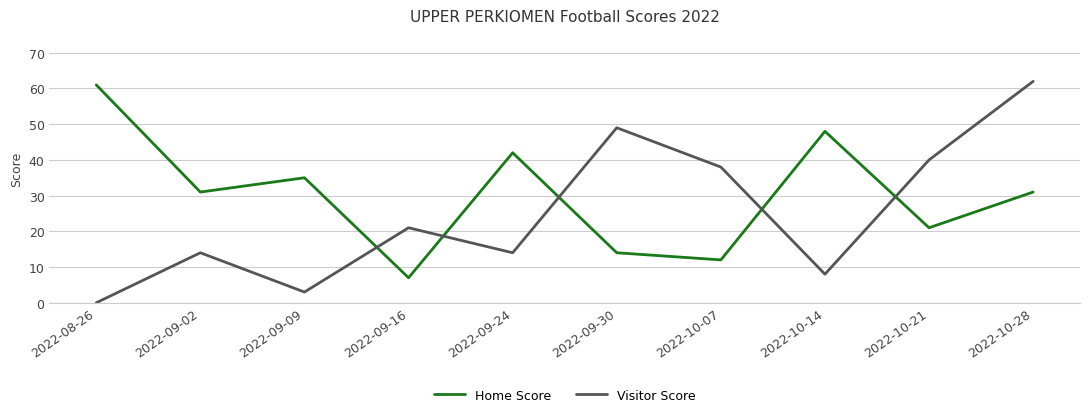

Is it true that Home Score equals 3 at 2022-09-16?

False